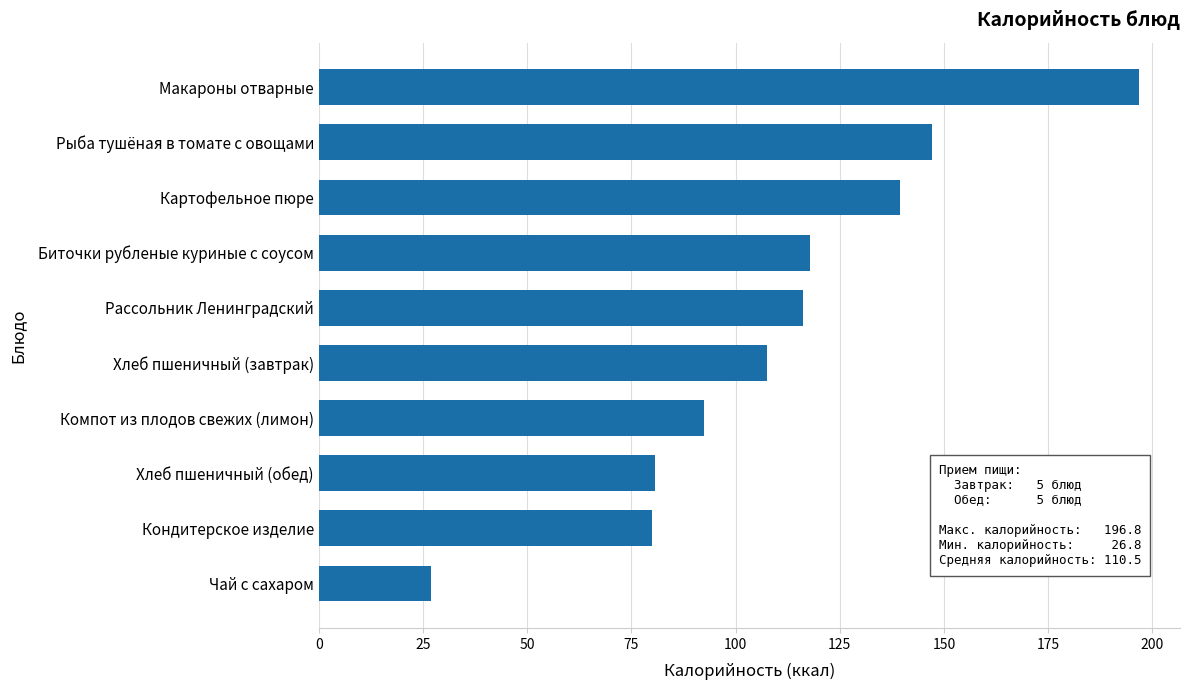

Read the value at Компот из плодов свежих (лимон).

92.5